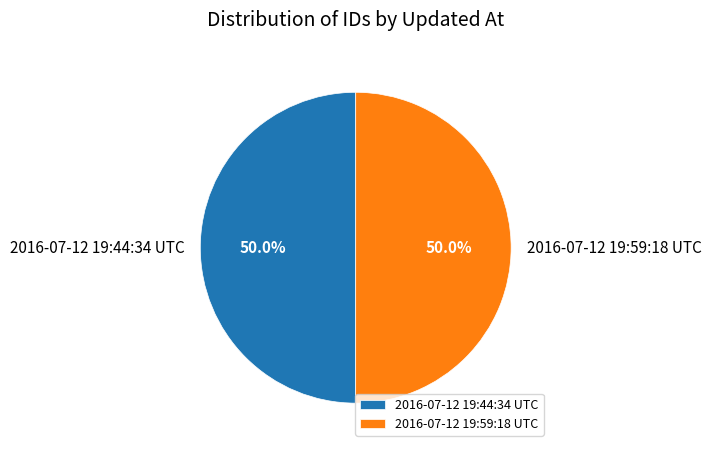

Count the number of slices in the pie.

2